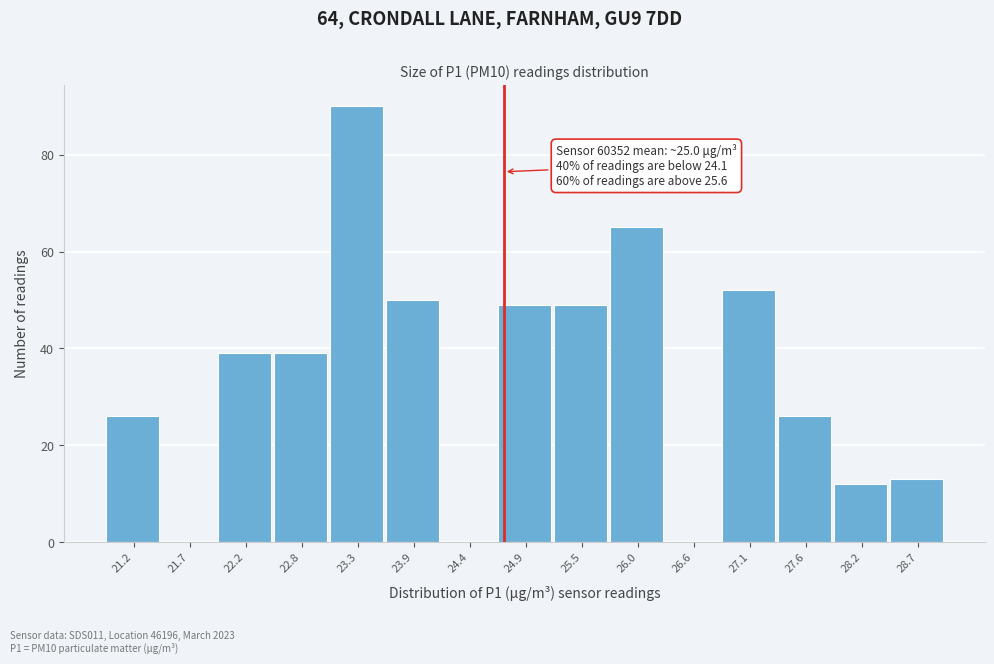

Reading right to left, extract all data points from this chart.

28.7=13	28.2=12	27.6=26	27.1=52	26.6=0	26.0=65	25.5=49	24.9=49	24.4=0	23.9=50	23.3=90	22.8=39	22.2=39	21.7=0	21.2=26